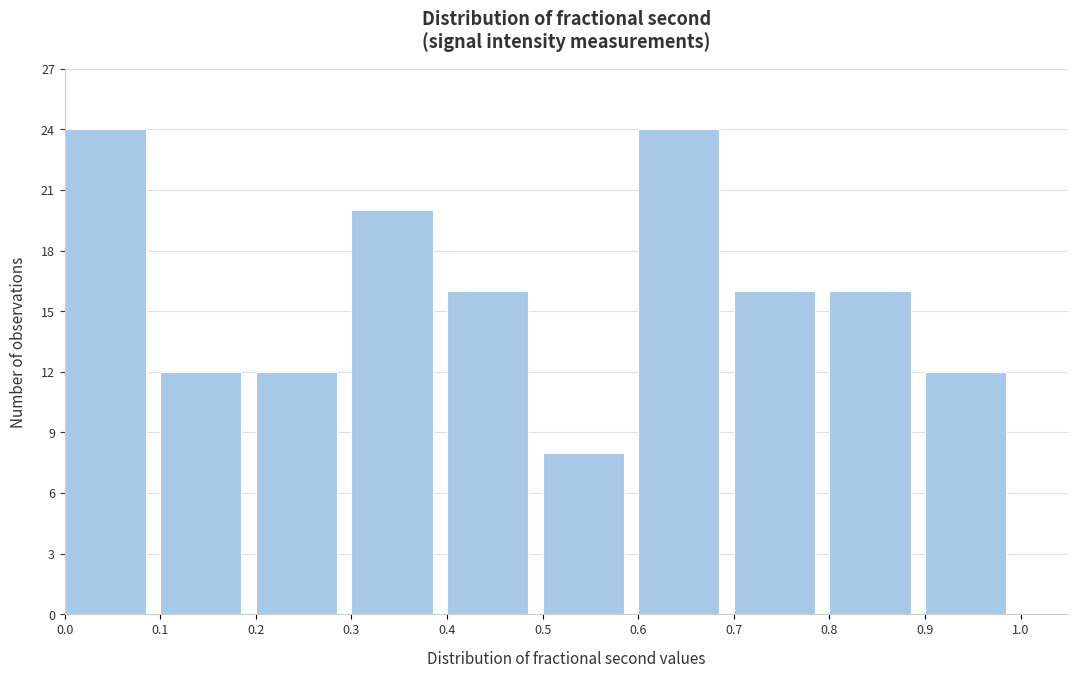

How tall is the bar that spans 0.4 to 0.5 on the x-axis? The values are not printed on the chart, so give them approximately, as read against the axis.

16